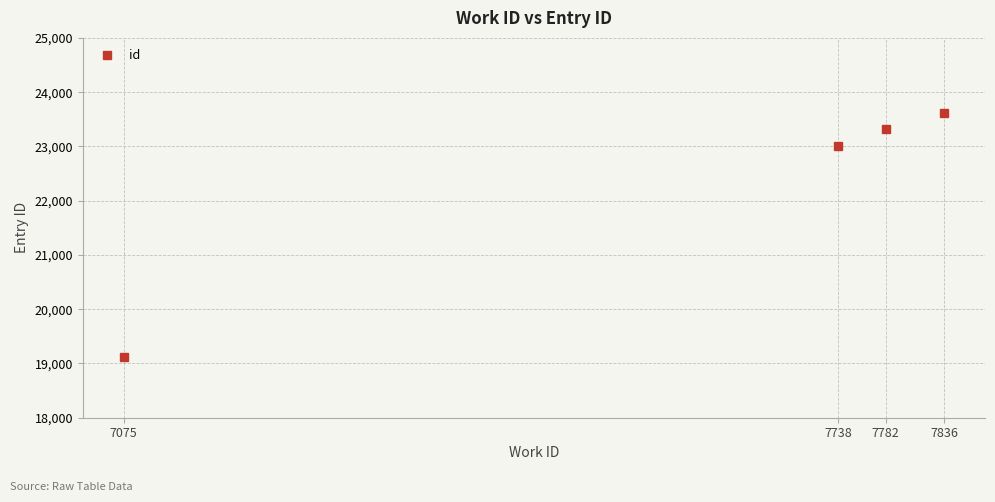

What is the approximate value at 7738, to the nearest 100?

23000